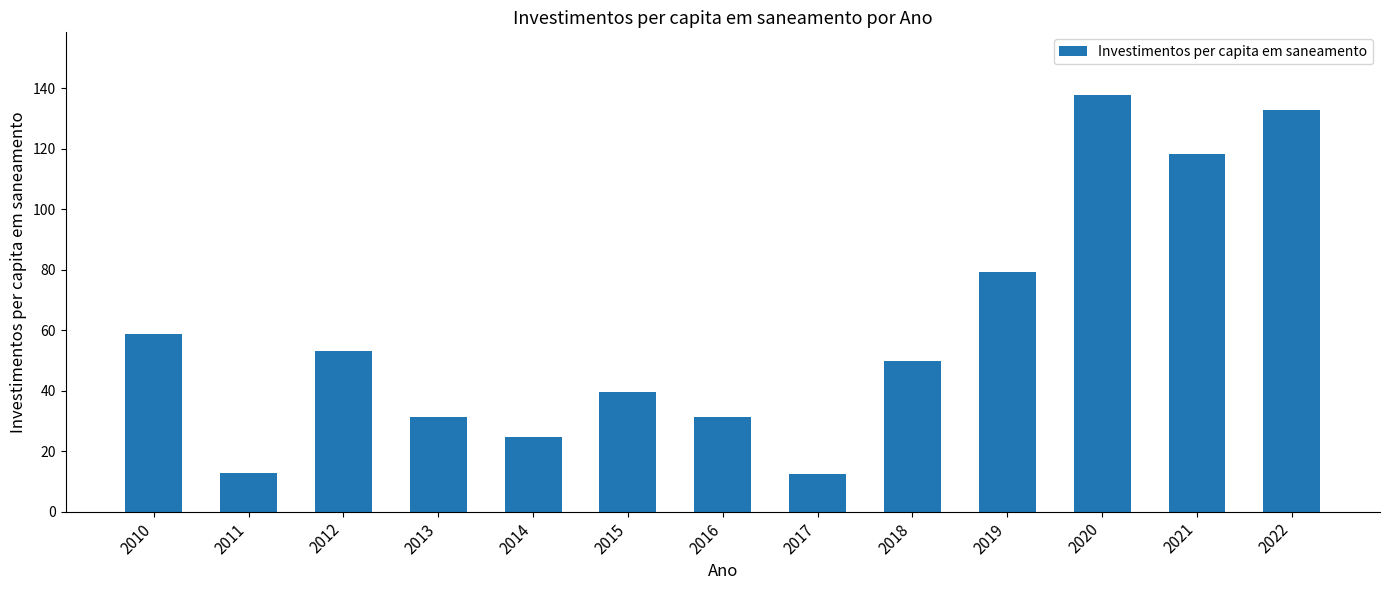

Between 2021 and 2014, which is larger?

2021